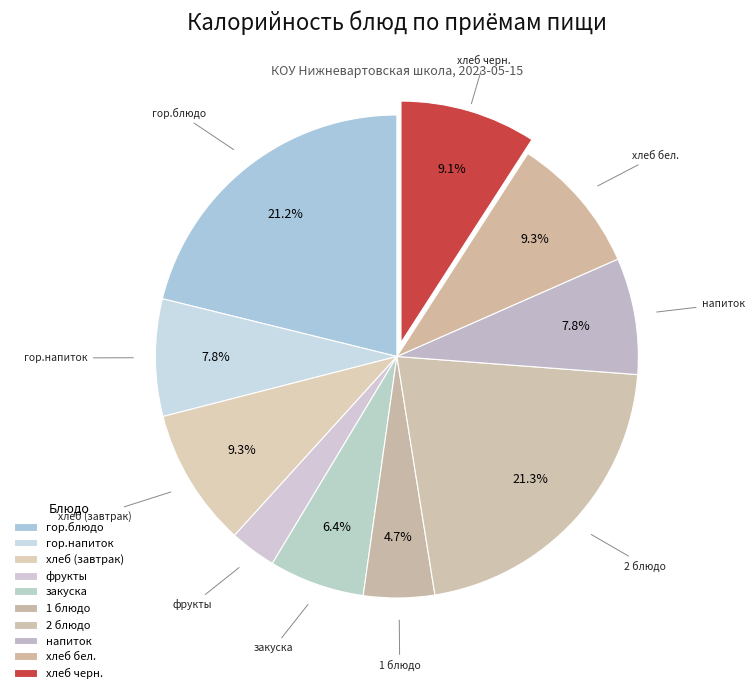

To the nearest percent, what portion does 2 блюдо represent?

21%